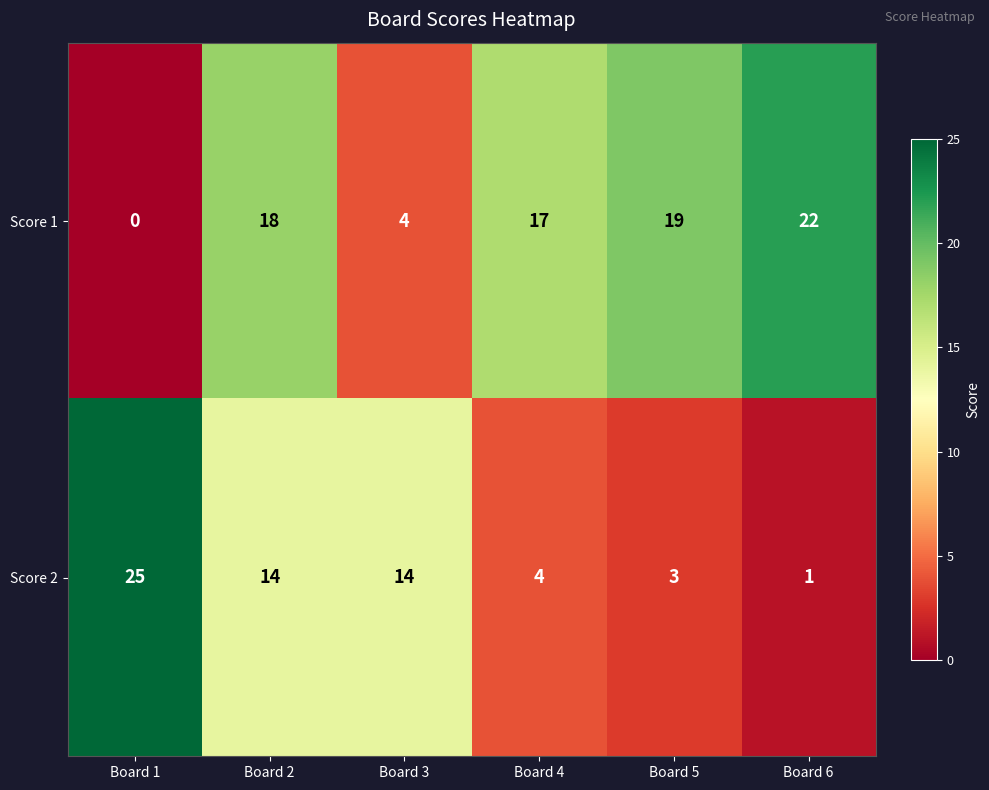

Which series has the widest spread of values?

Score 2